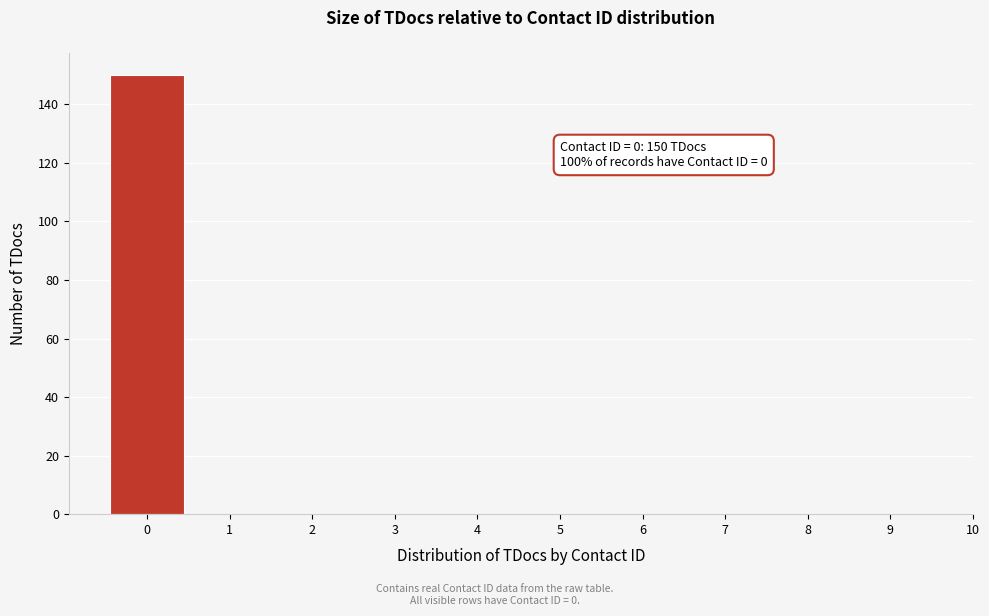

Over which range of the x-axis is the bar tallest?

-0.5 to 0.5